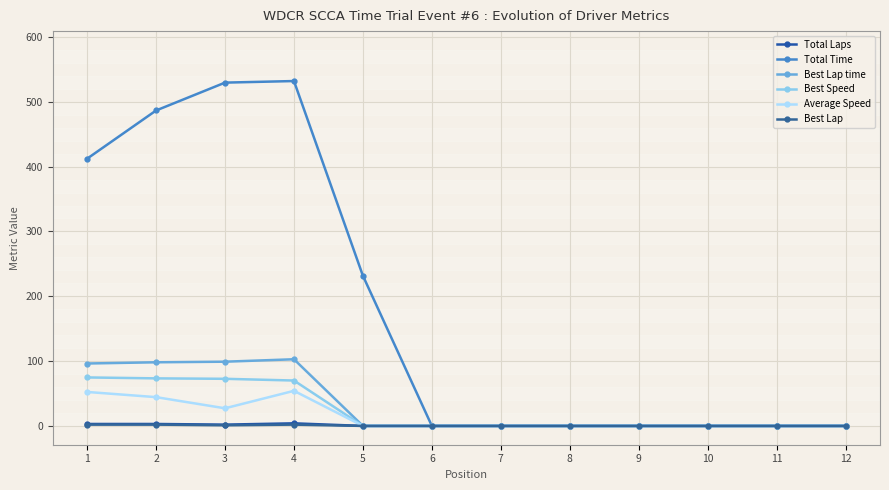

At how many categories does at least one series exceed 473?

3